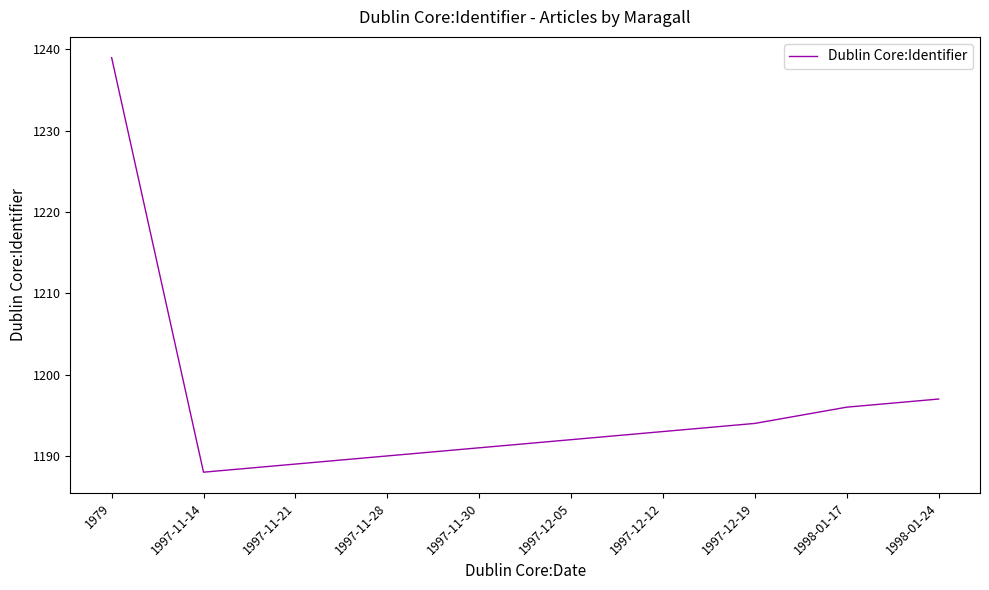

What value does the data have at 1997-12-05, to the nearest 10?

1190